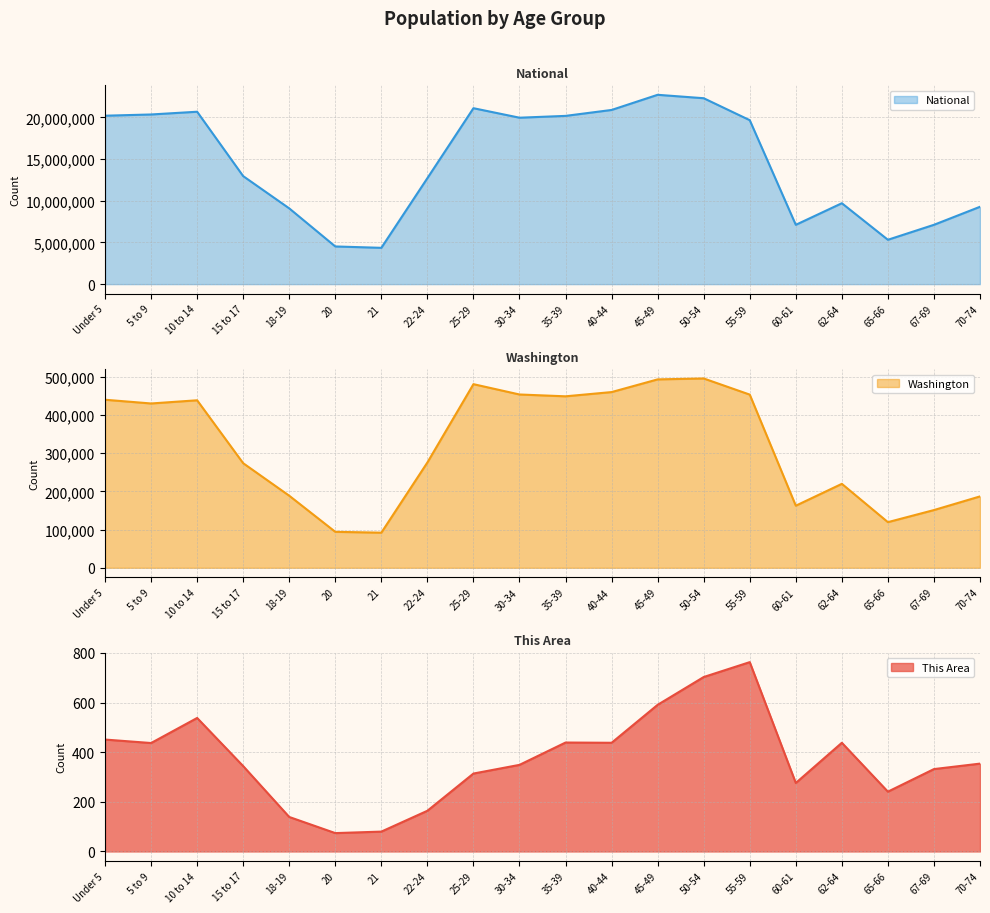

How many series are shown in this chart?

3